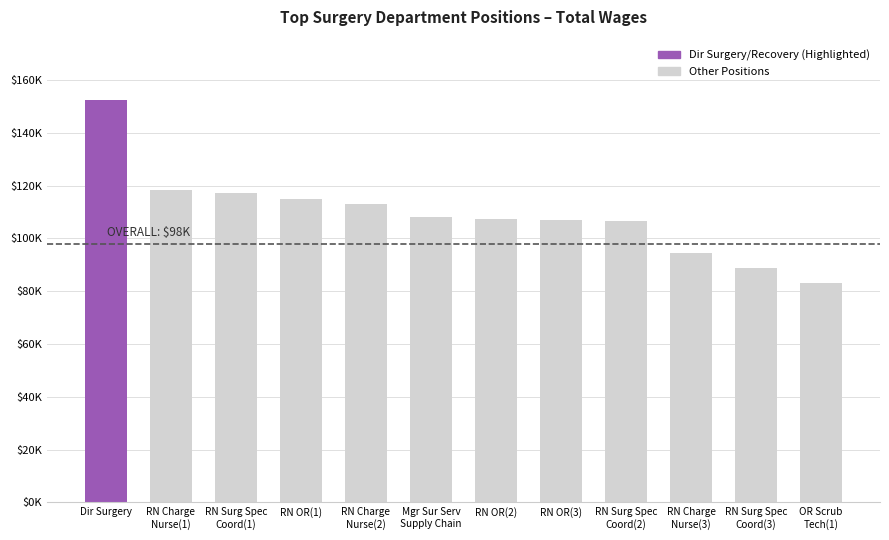

Reading right to left, list all the values displayed in this chart.

OR Scrub
Tech(1)=83011	RN Surg Spec
Coord(3)=88998	RN Charge
Nurse(3)=94664	RN Surg Spec
Coord(2)=106765	RN OR(3)=106842	RN OR(2)=107415	Mgr Sur Serv
Supply Chain=108099	RN Charge
Nurse(2)=112888	RN OR(1)=114993	RN Surg Spec
Coord(1)=117077	RN Charge
Nurse(1)=118506	Dir Surgery=152457